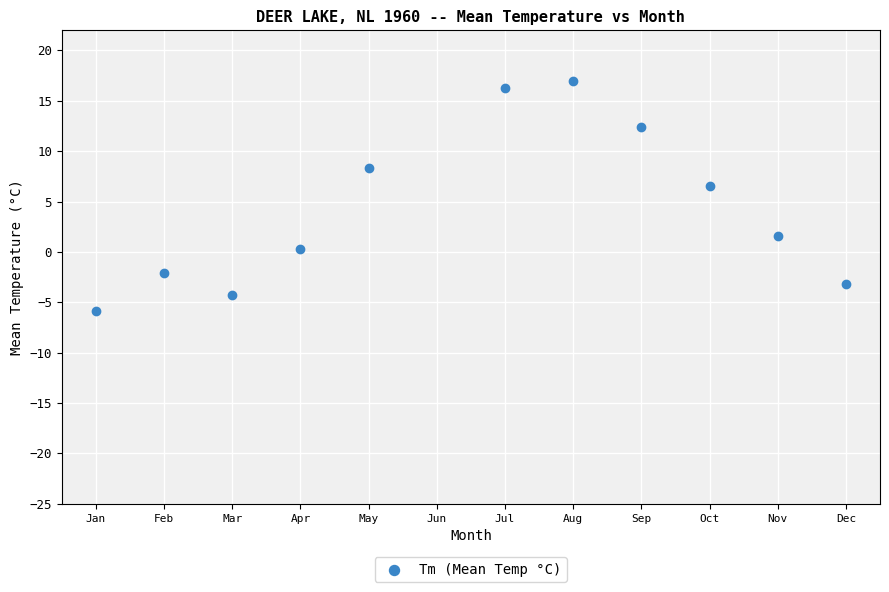

What is the range of X values (max minus min)?

11.0